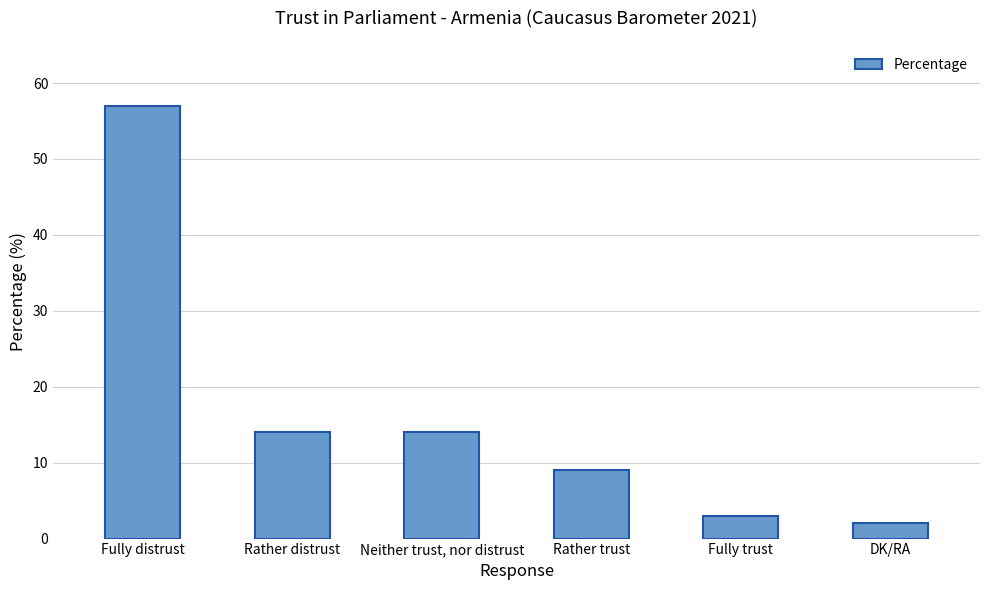

Is it true that the value at Rather trust is 4?

False